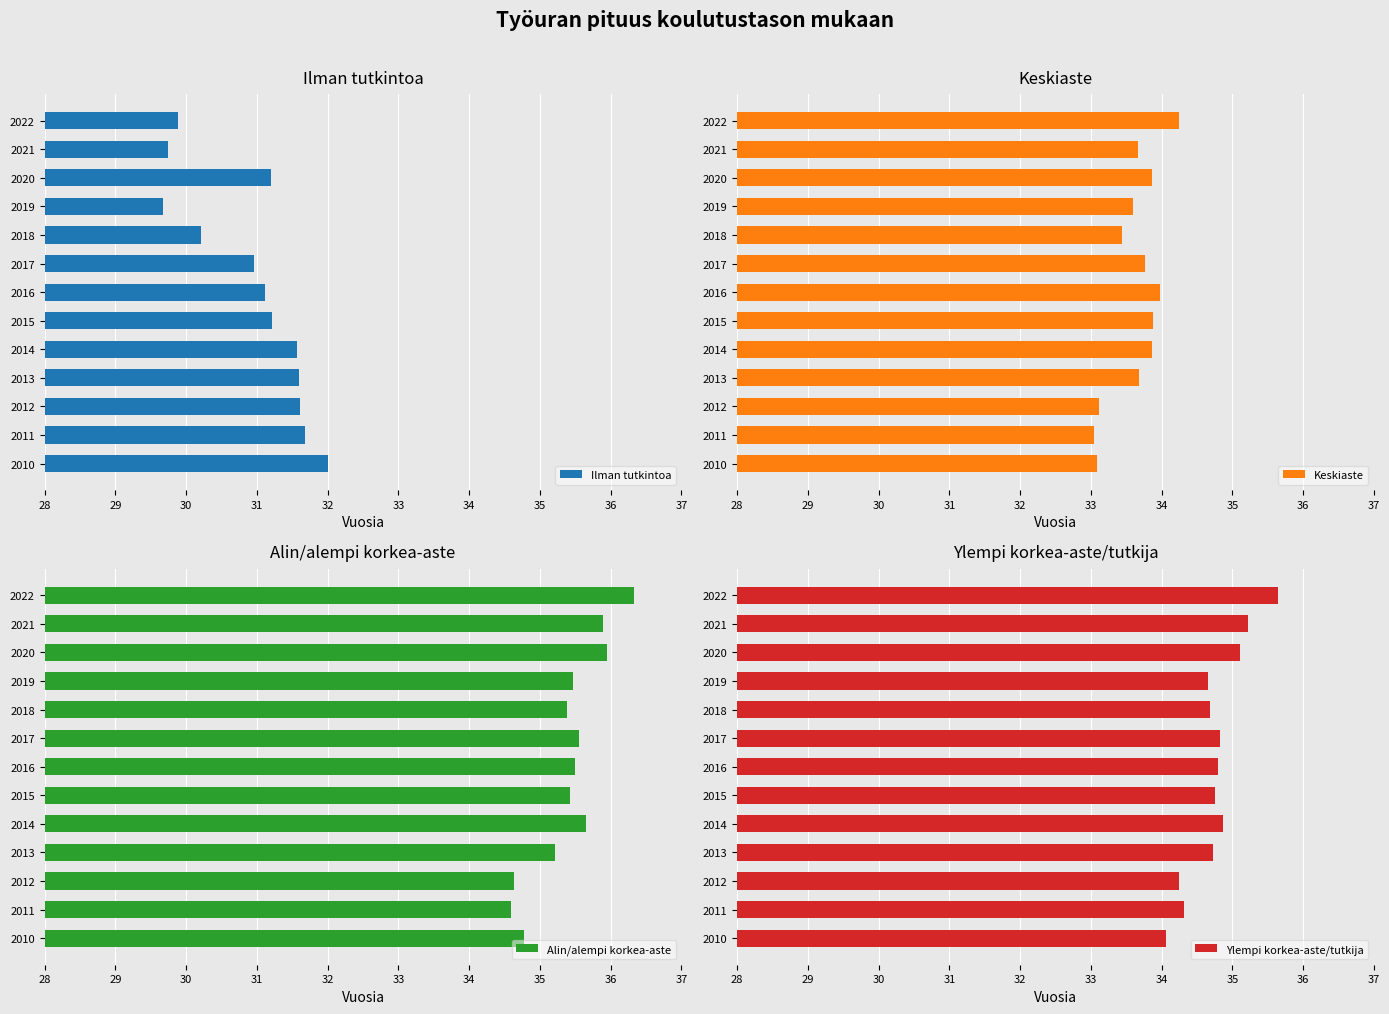

What is the sum of the Ilman tutkintoa values at 2020 and 2012?

62.8